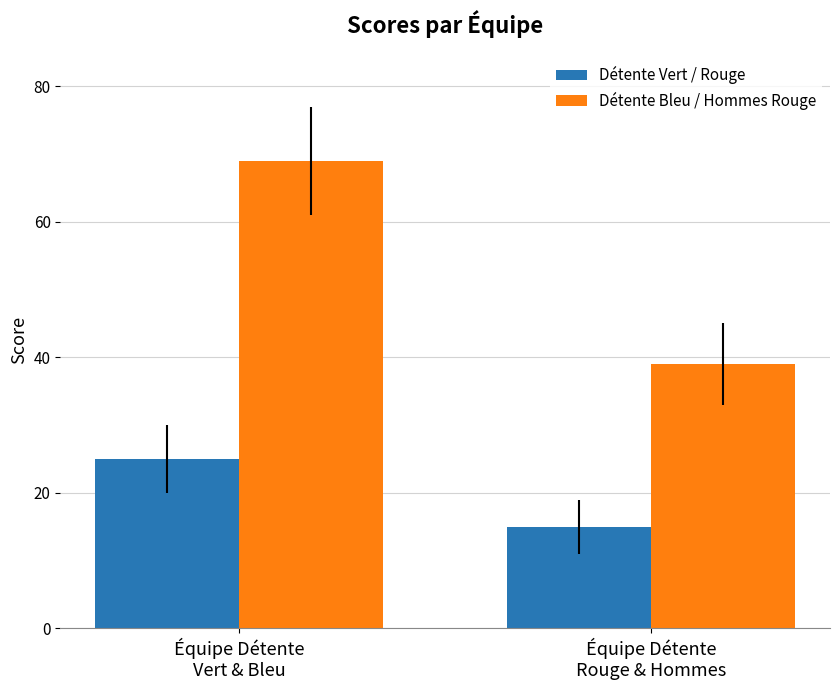

Does the chart contain any negative values?

No